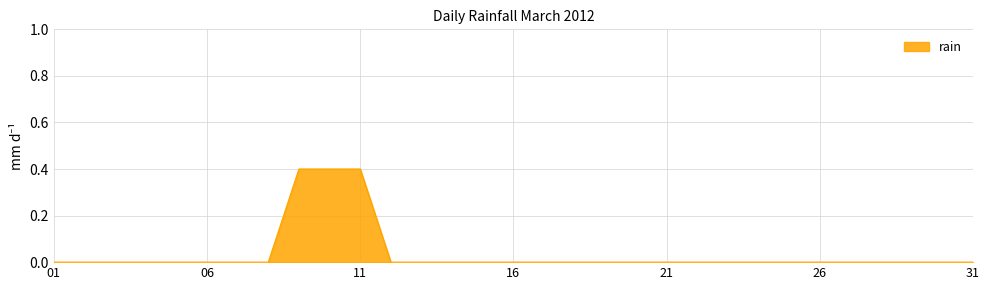

What is the maximum value shown in the chart?

0.4